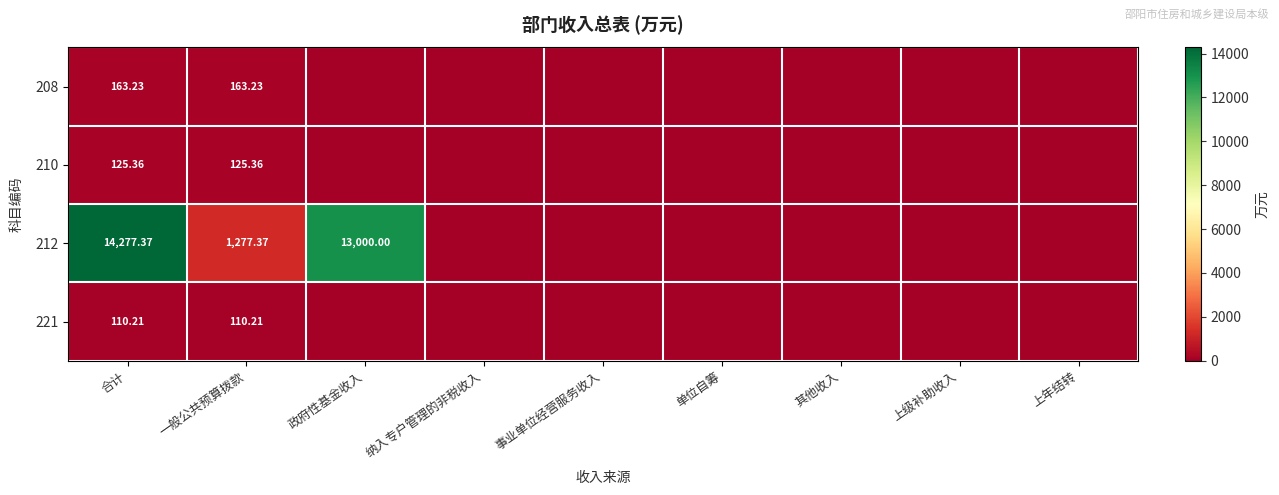

How many series are shown in this chart?

4